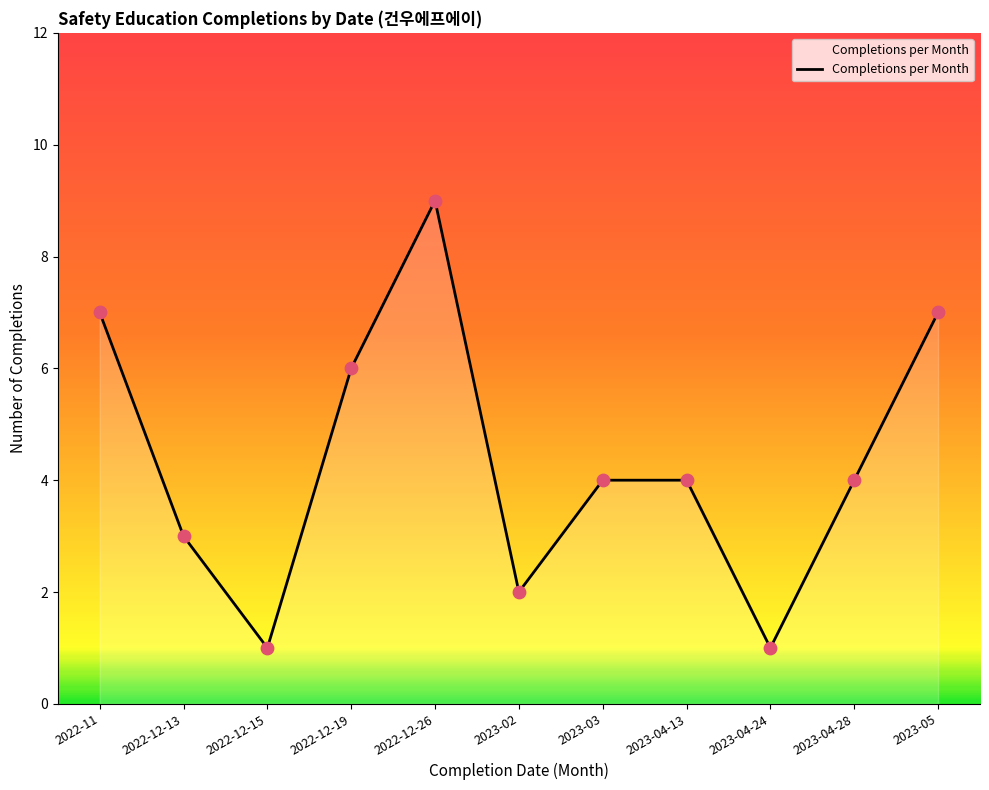

What is the ratio of the value at 2022-12-26 to the value at 2022-12-13?

3.0